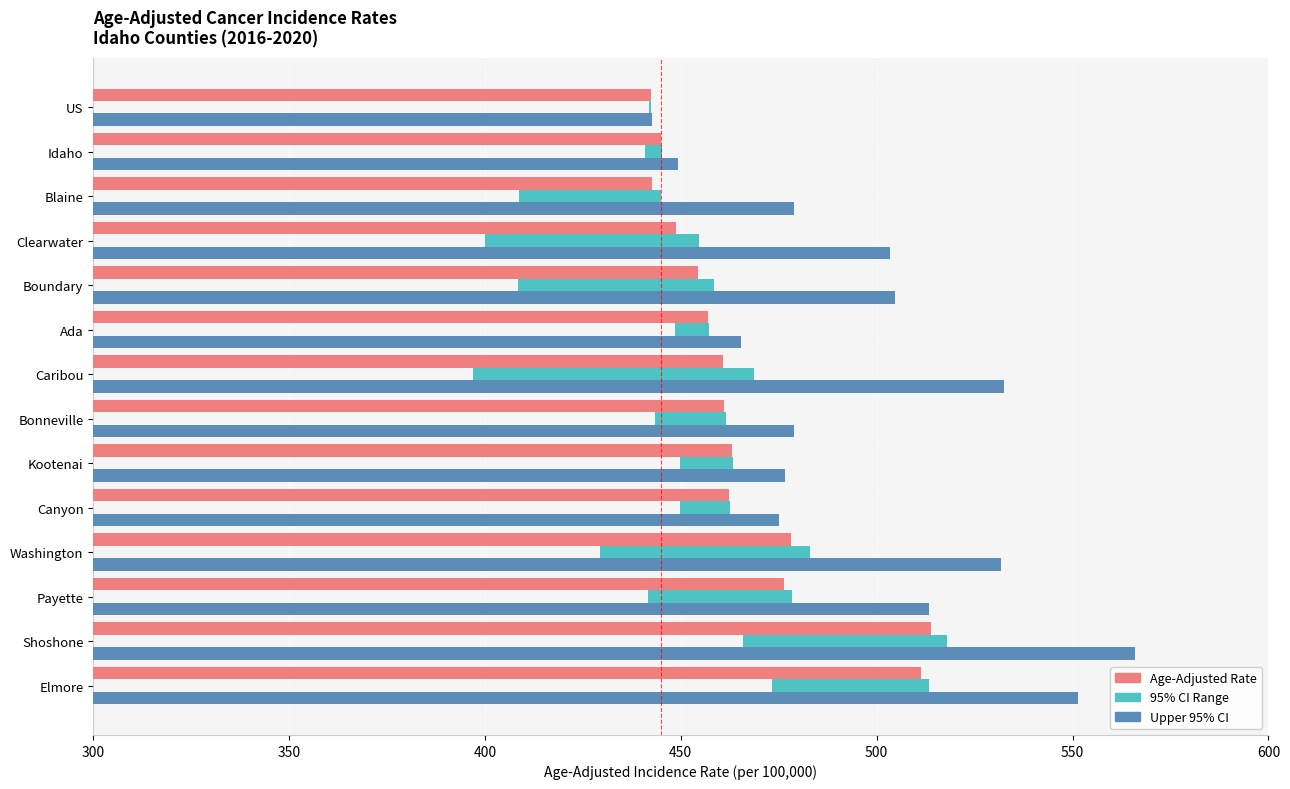

Reading right to left, extract all data points from this chart.

Age-Adjusted Rate: 442.3	444.9	442.7	448.9	454.4	456.9	460.9	461.0	463.0	462.4	478.1	476.4	513.9	511.2
Lower 95% CI: 0.3	4.3	36.3	54.6	50.2	8.5	71.6	18.0	13.5	12.7	53.7	37.0	52.0	40.1
Upper 95% CI: 442.6	449.2	479.0	503.5	504.6	465.4	532.5	479.0	476.5	475.1	531.8	513.4	565.9	551.3